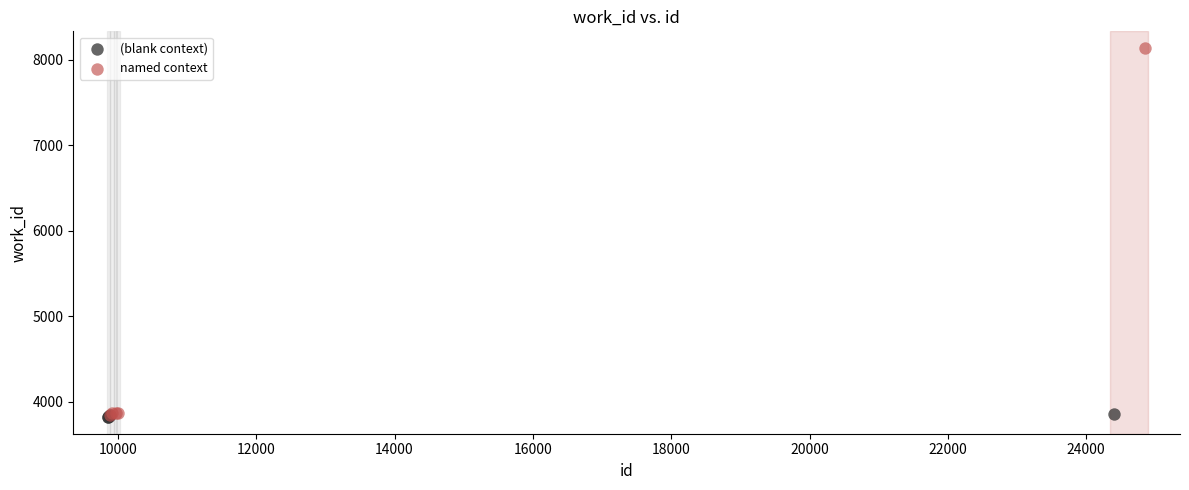

What are all the series names shown in the legend?

(blank context), named context